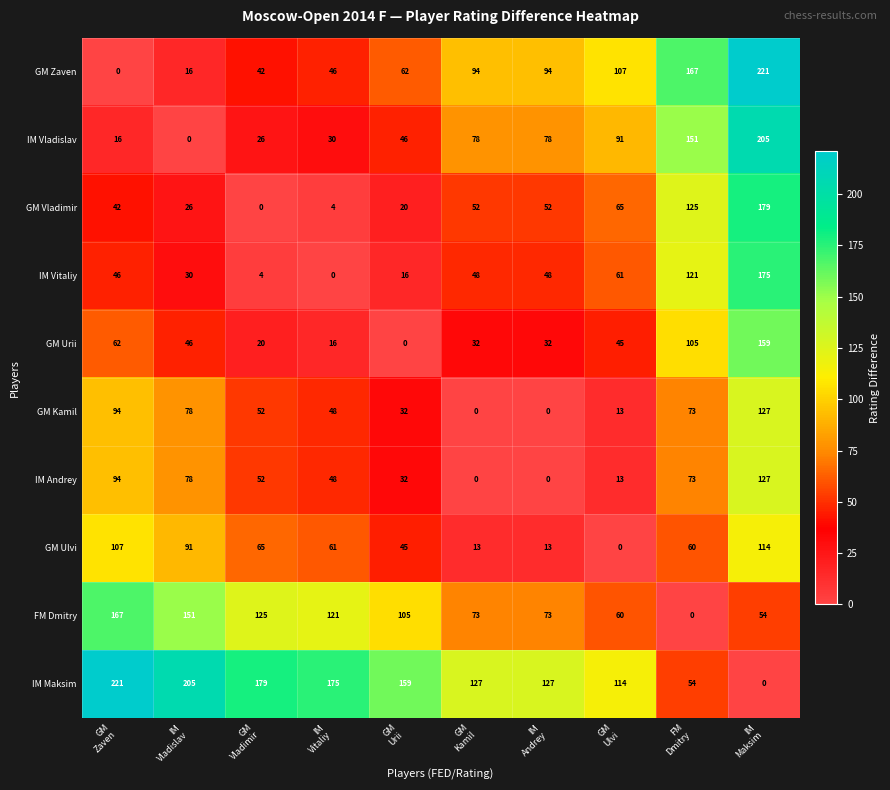

How many GM Ulvi values are between 13 and 91?

7